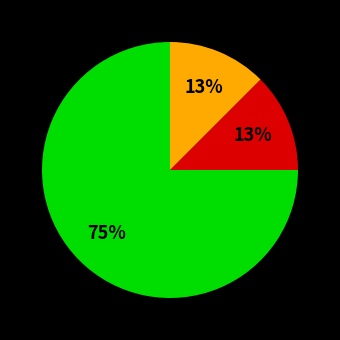

Is there any slice that represents more than half of the pie?

Yes